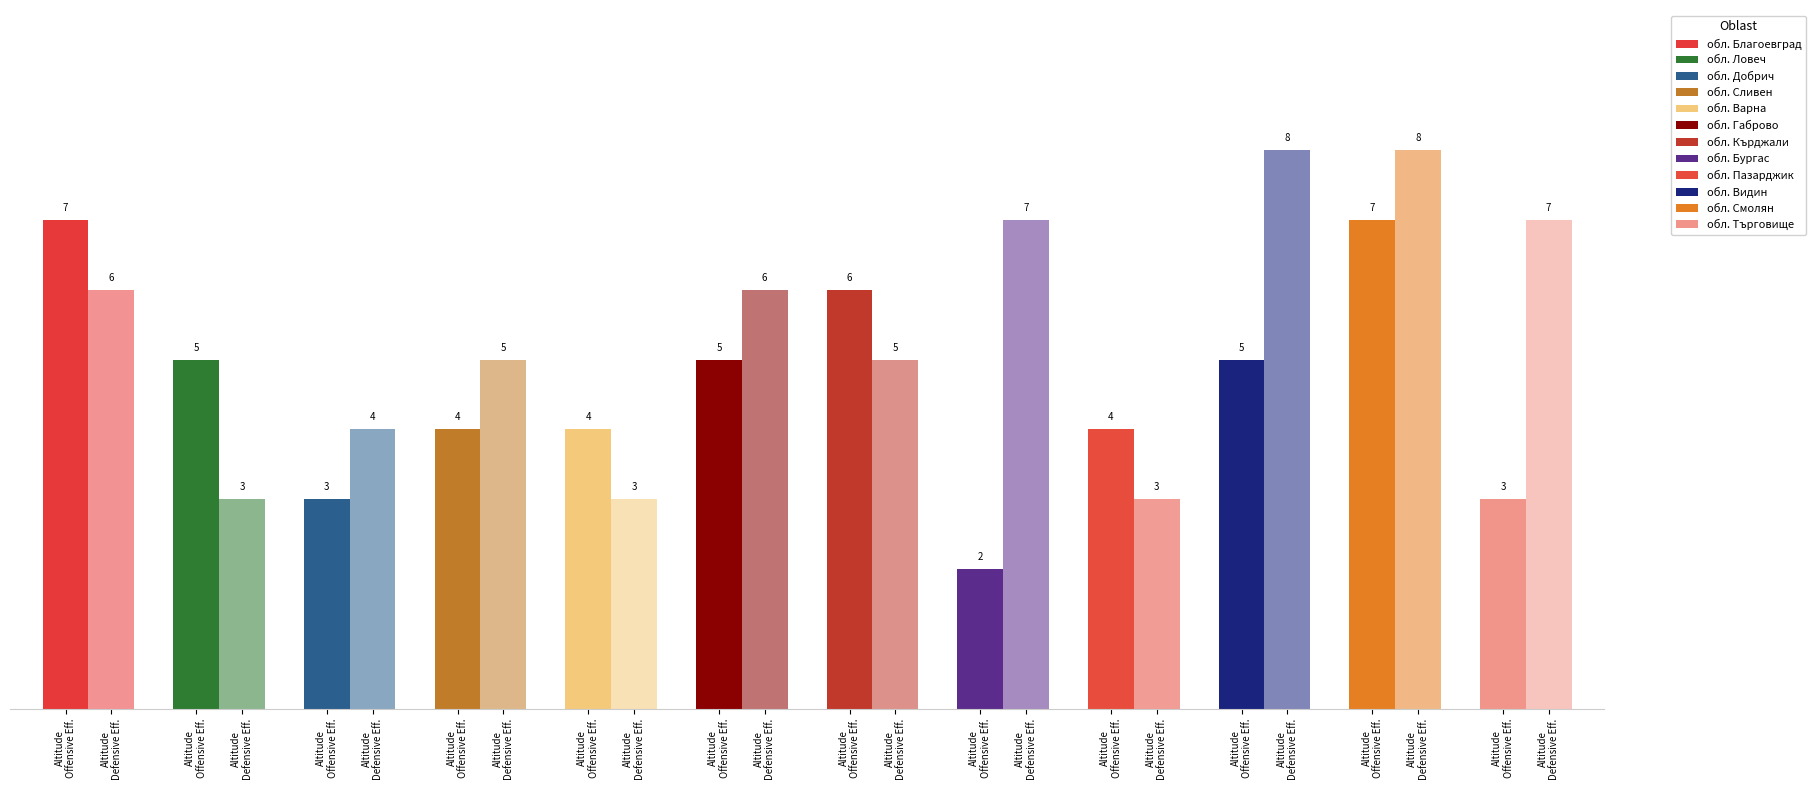

Which series has the widest spread of values?

Offensive